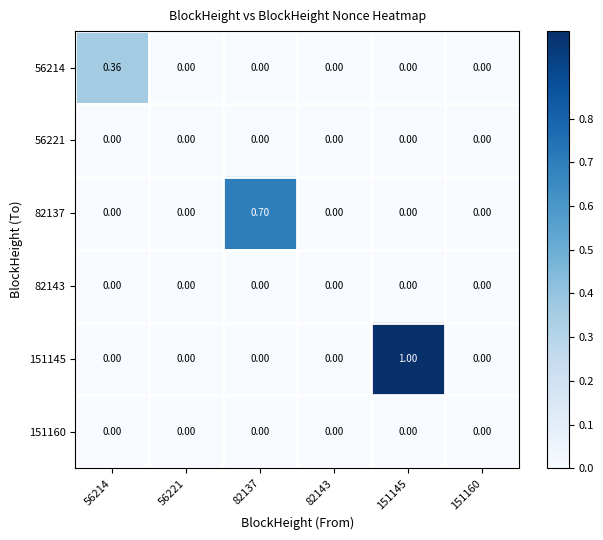

Count the number of data series in this chart.

6